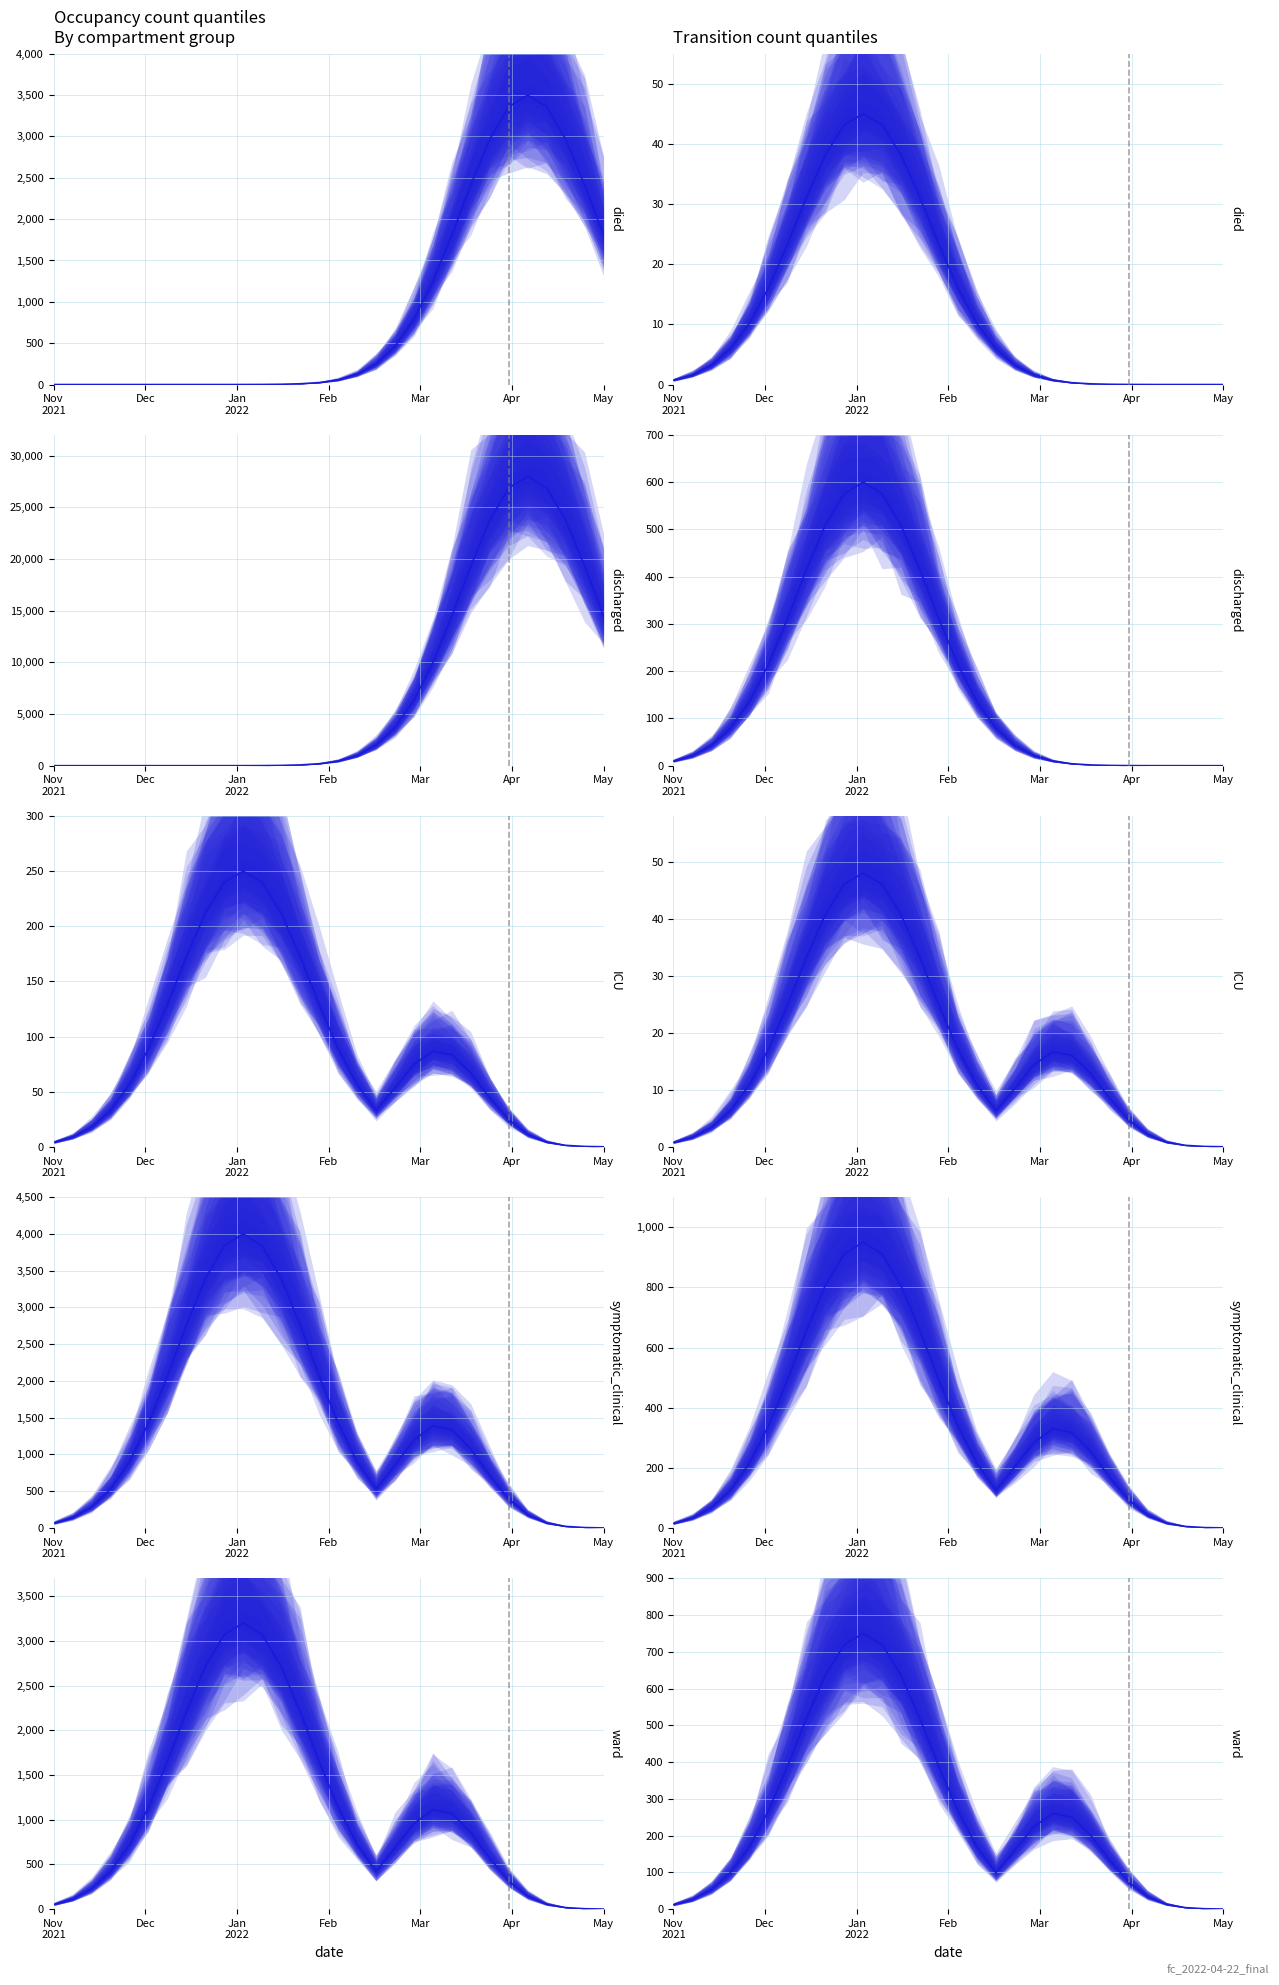

How many data points are above 200?

15